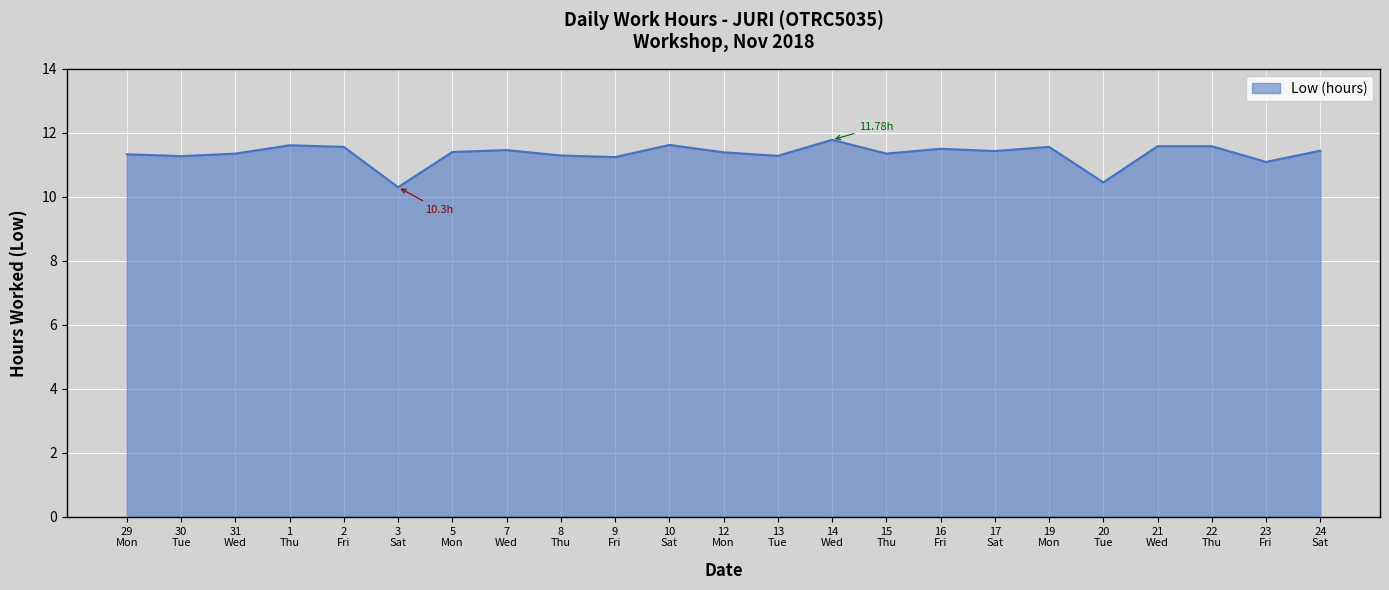

What is the difference between the maximum and minimum values?

1.5